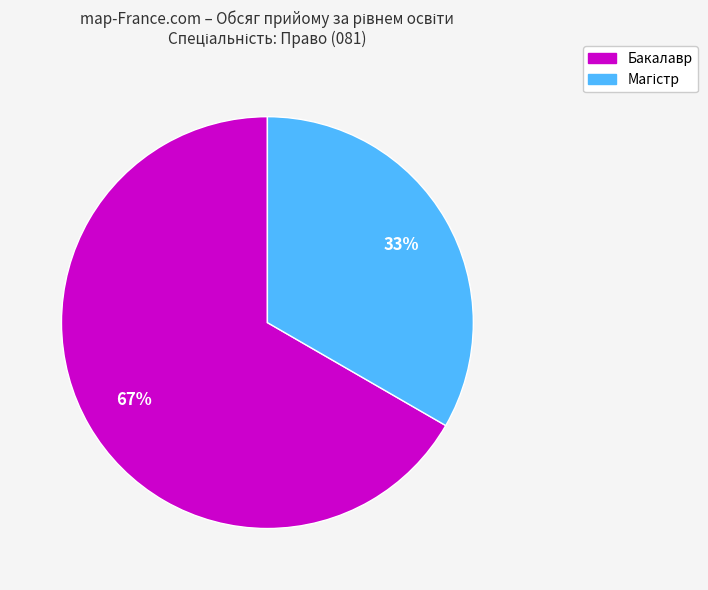

To the nearest percent, what is the average slice percentage?

50%